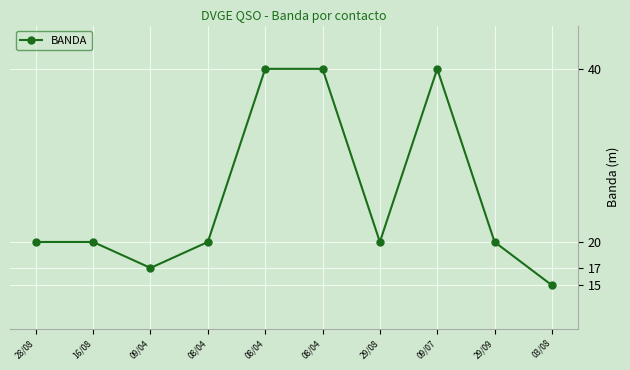

Count the number of data series in this chart.

1